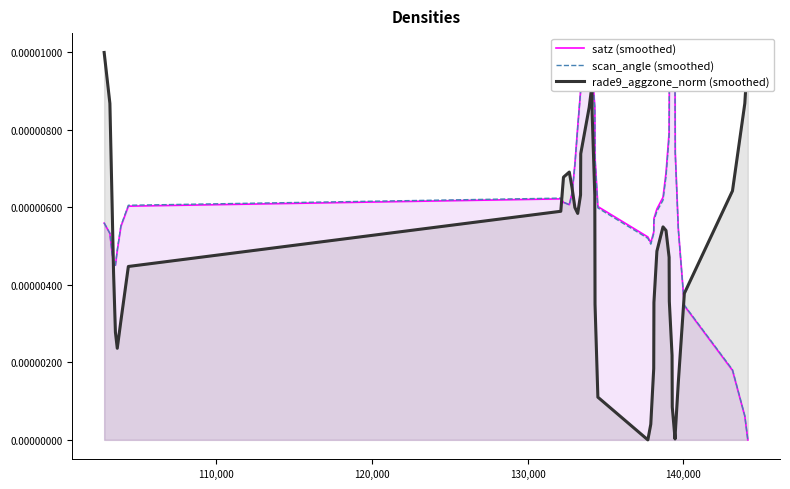

Is it true that scan_angle (smoothed) equals 0.0 at 20?

False